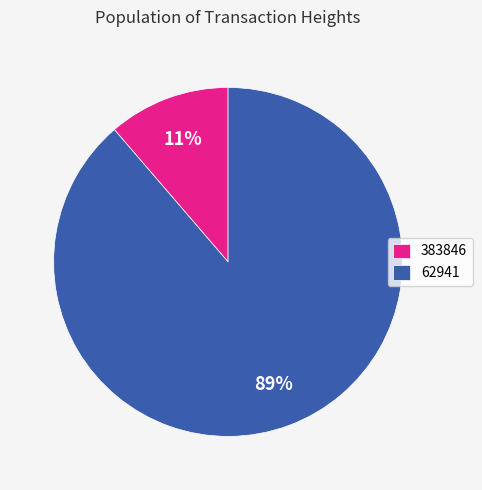

What is the smallest slice in the pie chart?

383846